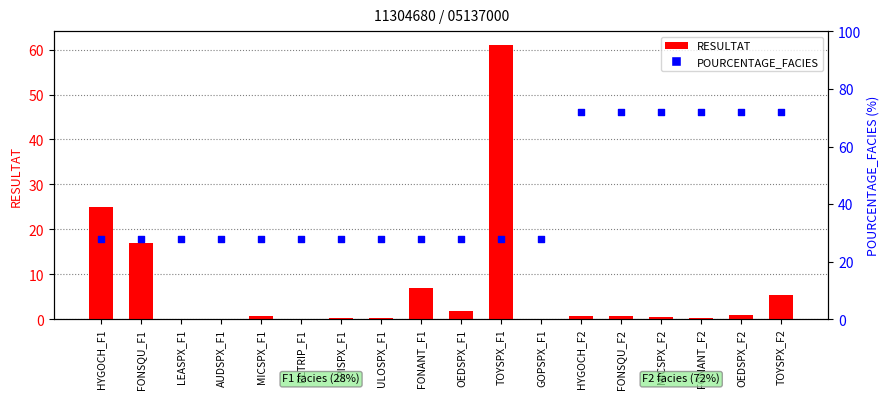

At which category is the sum across all series the highest?

TOYSPX_F1